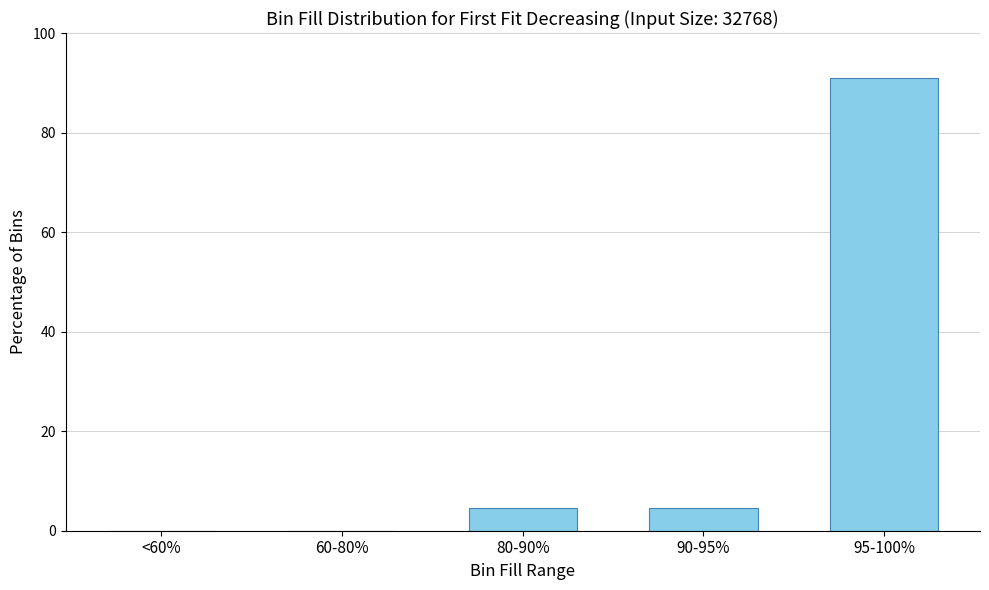

What is the greatest value displayed?

90.9